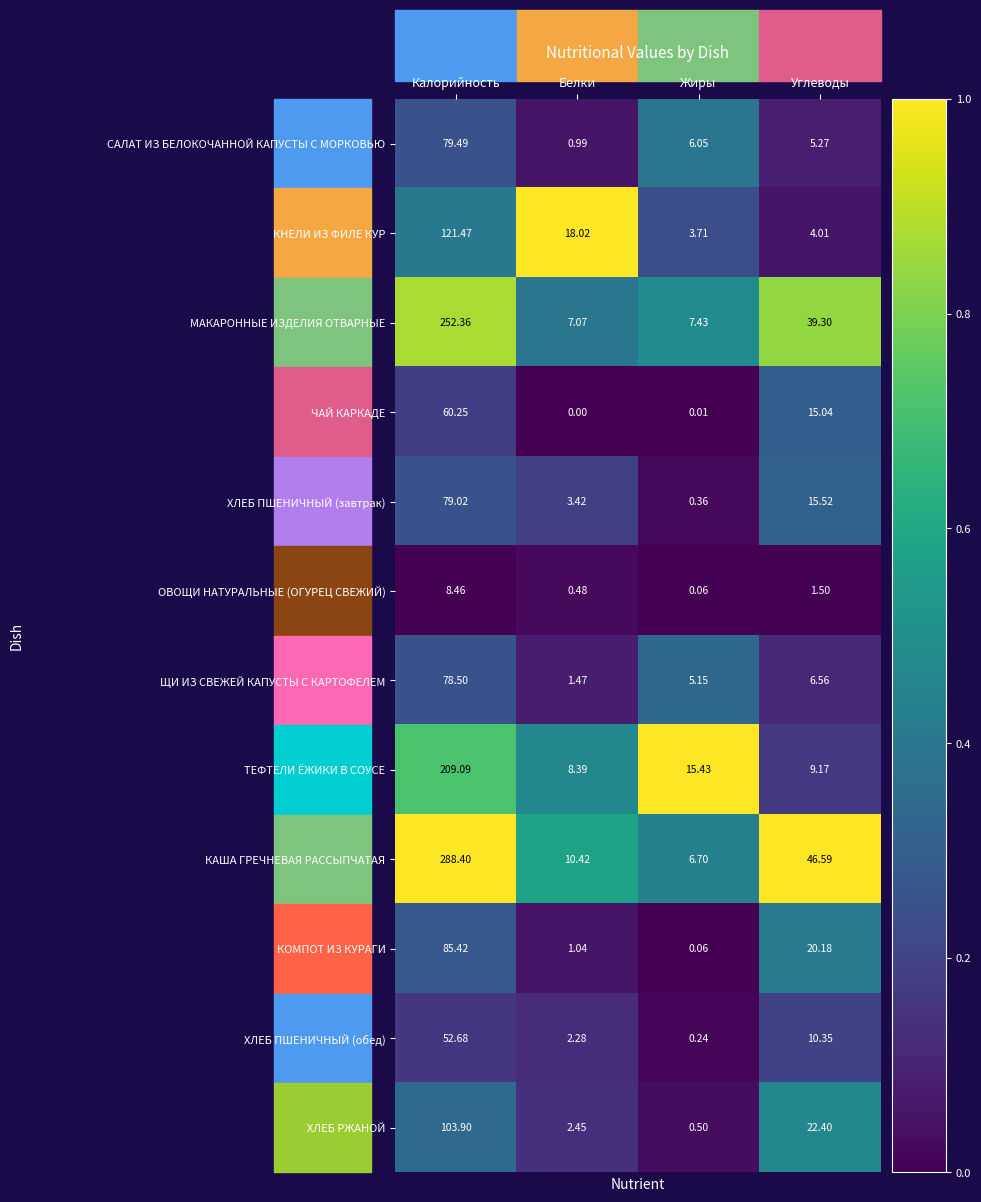

Rank the categories by КНЕЛИ ИЗ ФИЛЕ КУР value from highest to lowest.

Калорийность, Белки, Углеводы, Жиры